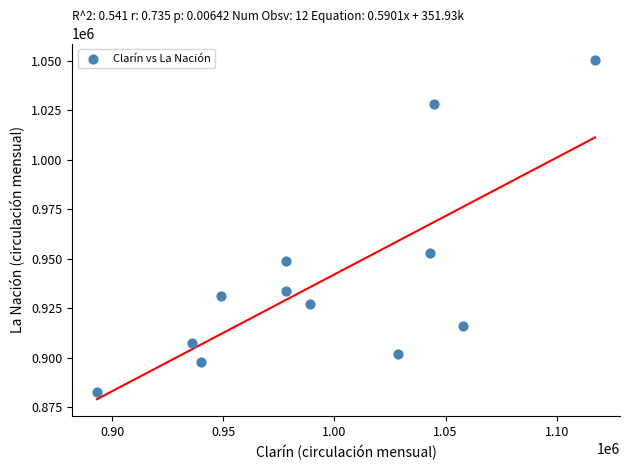

What Y value in the scatter plot is closest to 966354?

952680